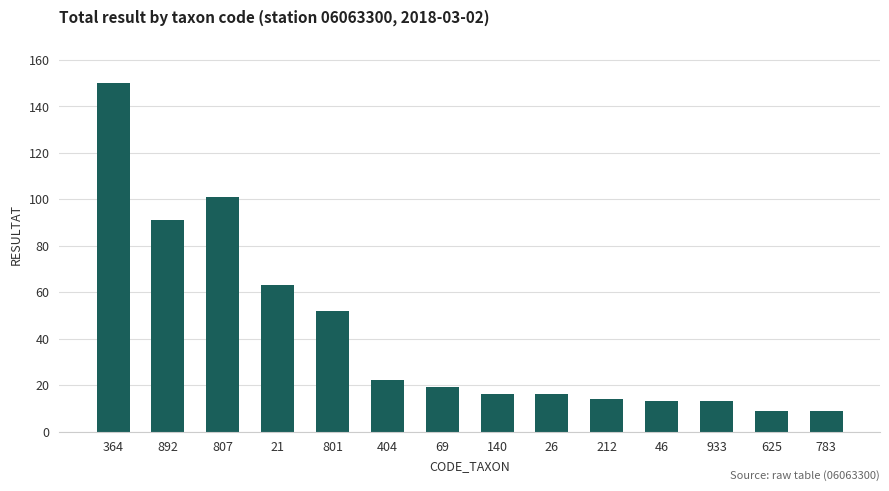

What is the sum of the values at 26 and 404?

38